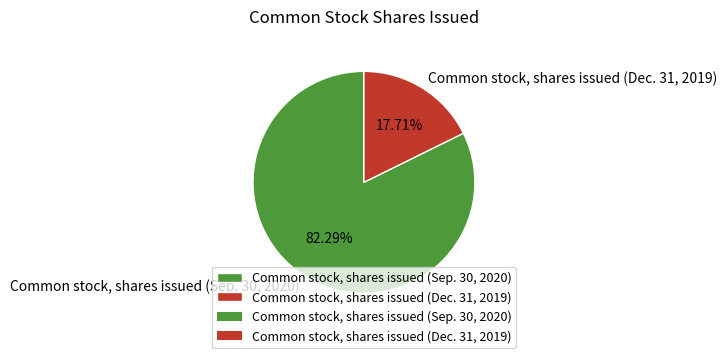

Is it true that Common stock, shares issued (Sep. 30, 2020) is 93% of the pie?

False